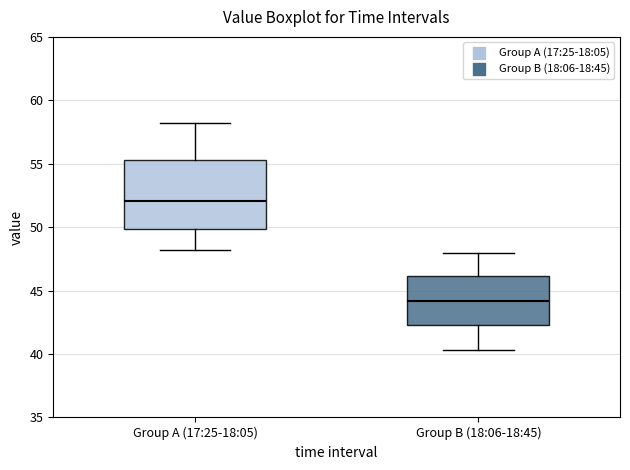

Which box is the tallest, from its lower edge to its upper edge?

Group A (17:25-18:05)